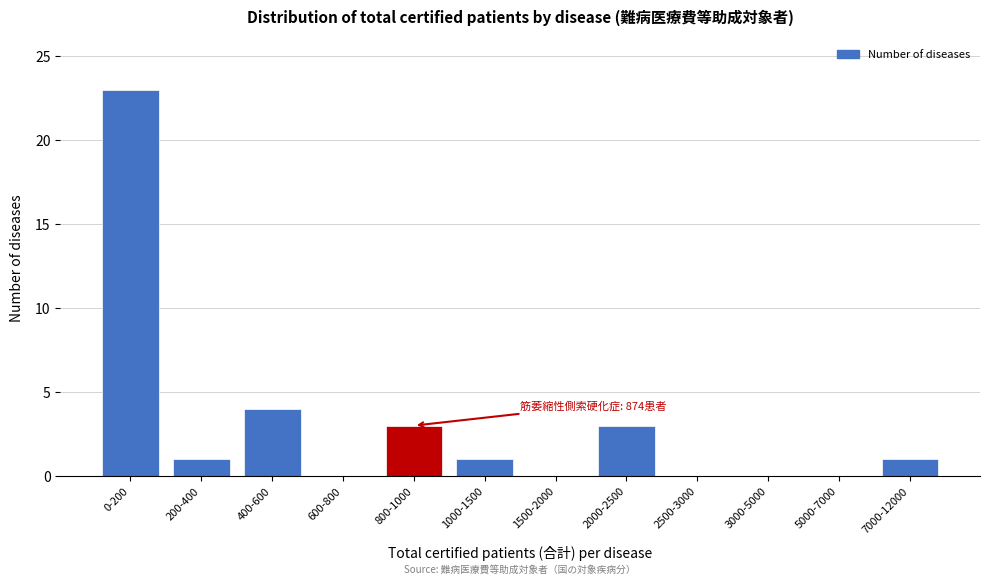

Reading left to right, what are all the values shown in this chart?

0-200=23	200-400=1	400-600=4	600-800=0	800-1000=3	1000-1500=1	1500-2000=0	2000-2500=3	2500-3000=0	3000-5000=0	5000-7000=0	7000-12000=1